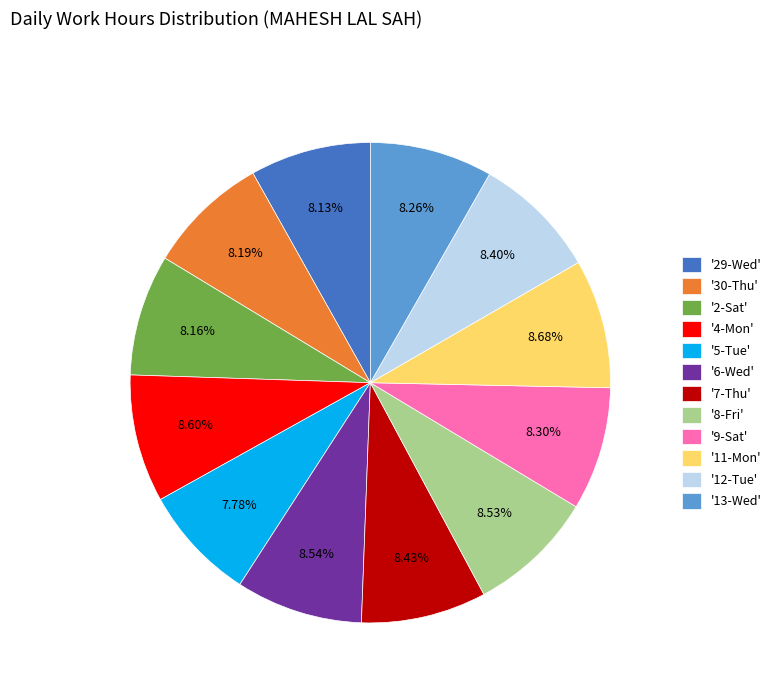

Combined, do '6-Wed' and '12-Tue' account for over 50%?

No